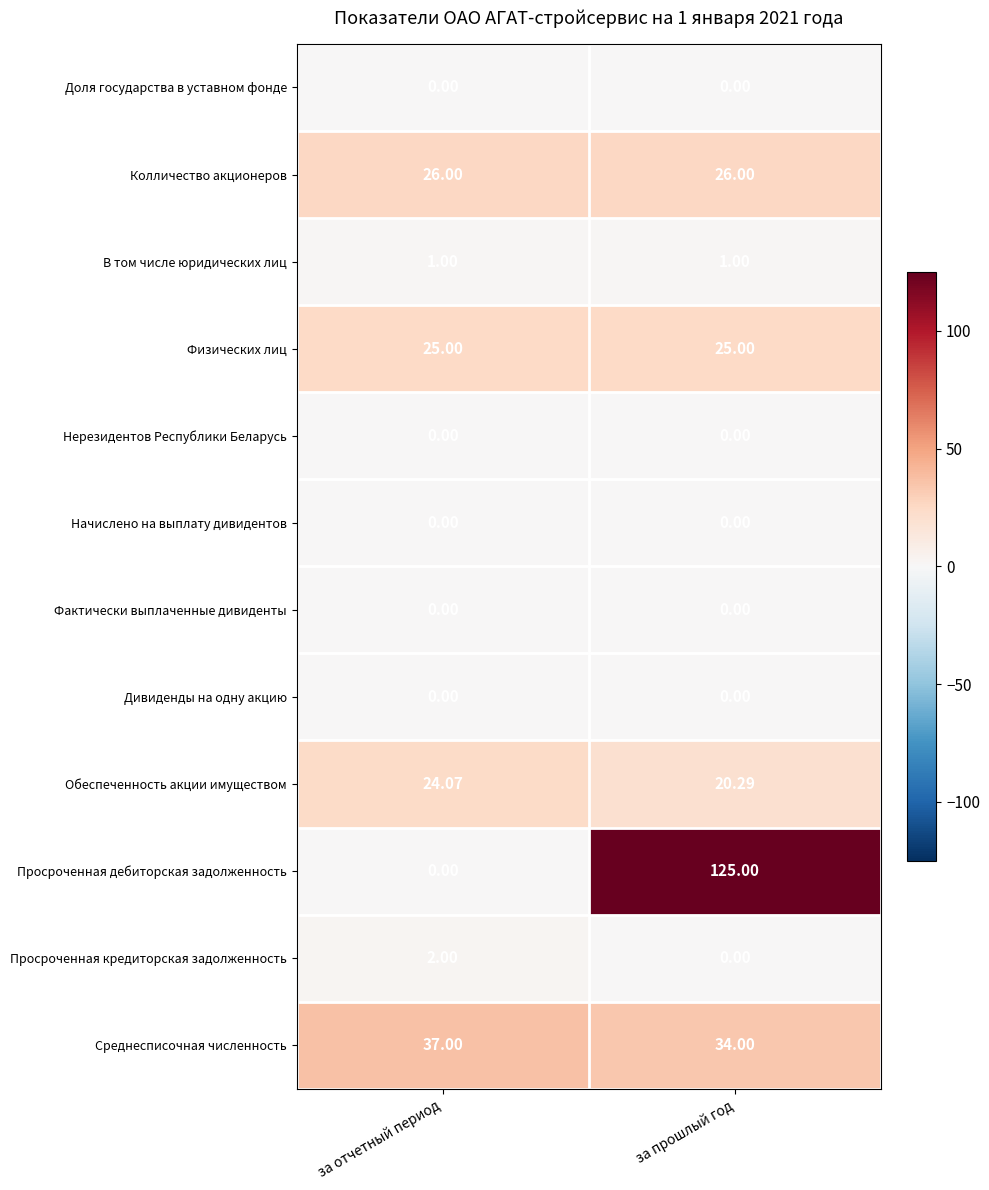

Between за отчетный период and за прошлый год, which series saw the biggest shift?

Просроченная дебиторская задолженность